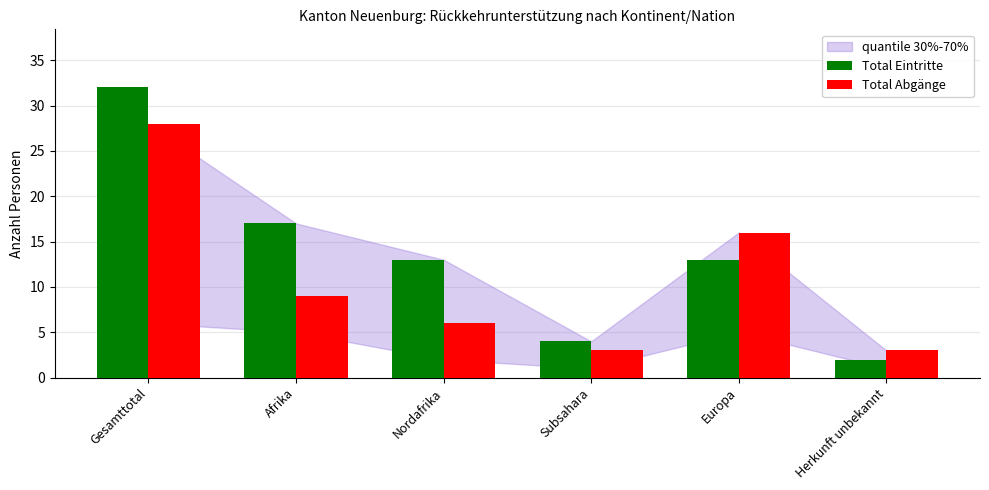

Between Gesamttotal and Subsahara, which series saw the biggest shift?

Total Eintritte